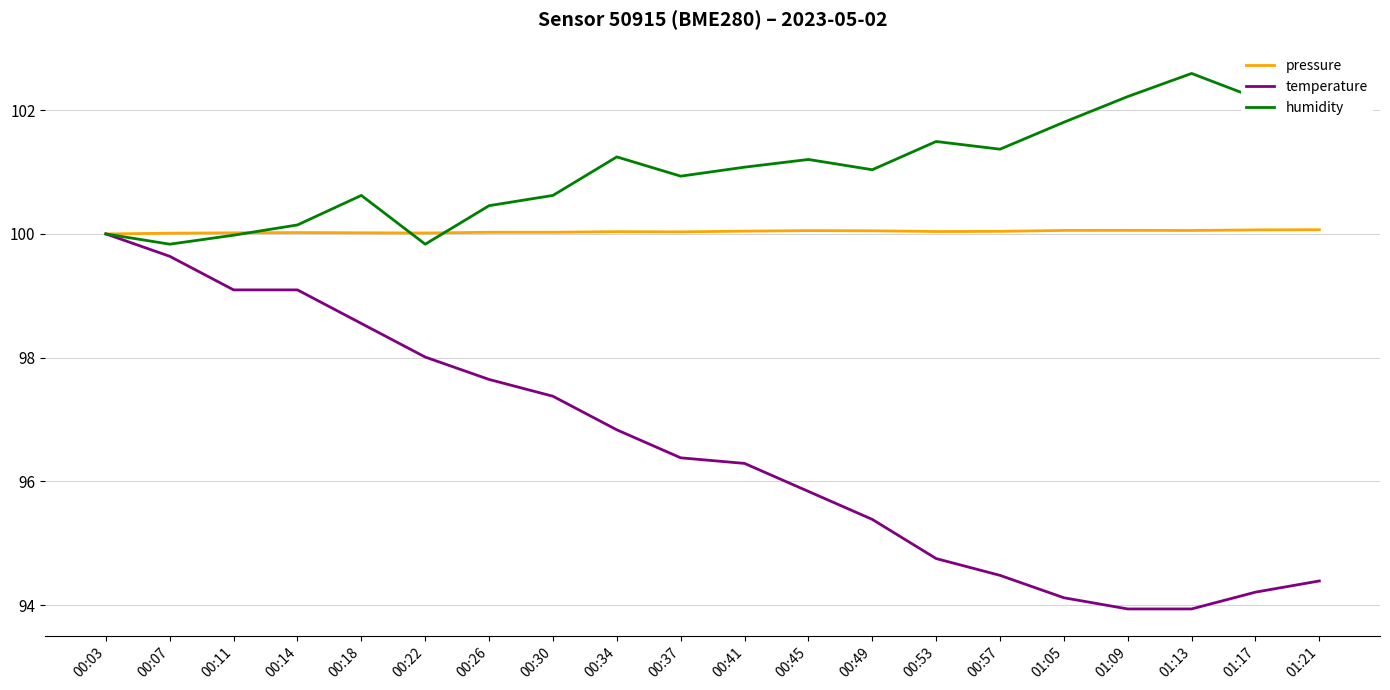

What is the difference between the highest and lowest values at 01:09?

8.3